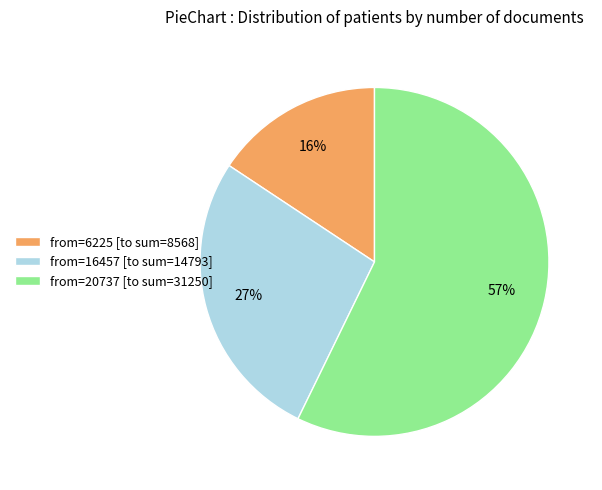

What percentage is the from=16457 [to sum=14793] slice, to the nearest percent?

27%